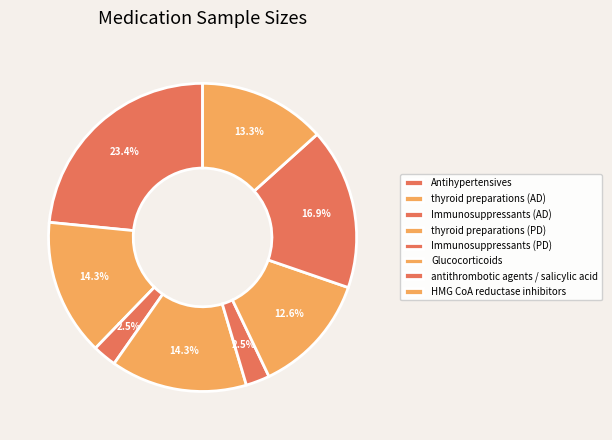

Count the number of slices in the pie.

8